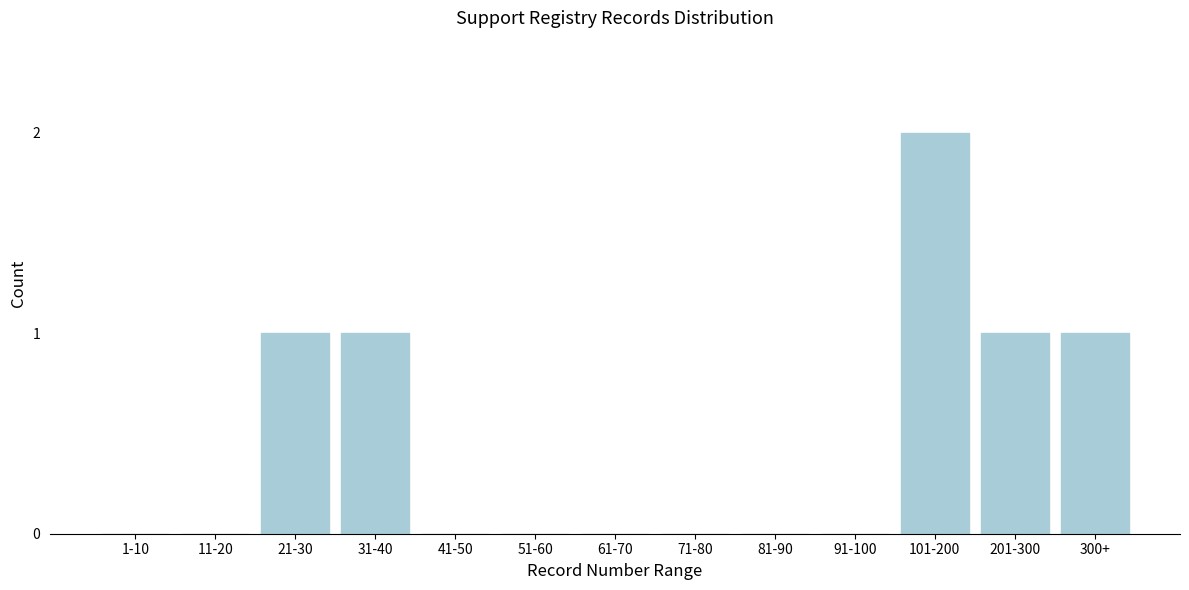

Reading left to right, what are all the values shown in this chart?

1-10=0	11-20=0	21-30=1	31-40=1	41-50=0	51-60=0	61-70=0	71-80=0	81-90=0	91-100=0	101-200=2	201-300=1	300+=1